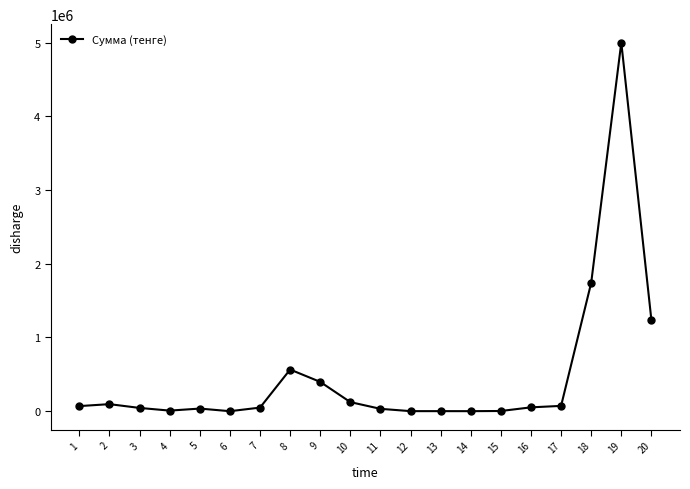

True or false: the data has more than 2 interior local peaks.

True